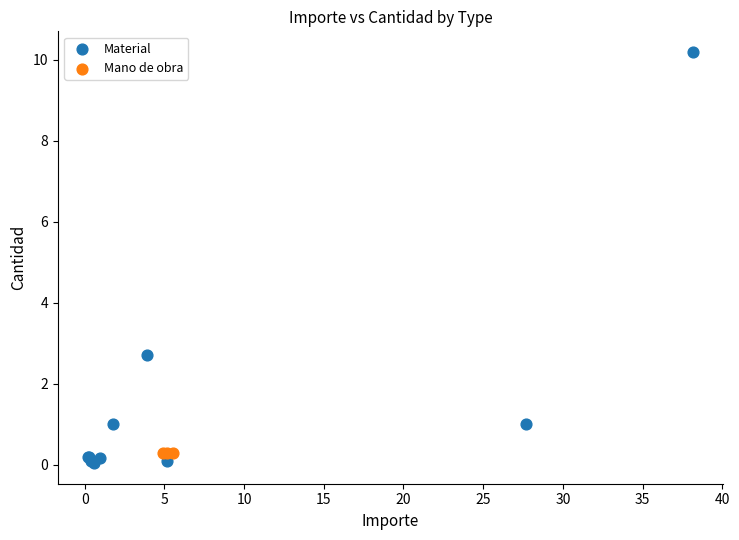

Which series reaches the maximum Y coordinate?

Material